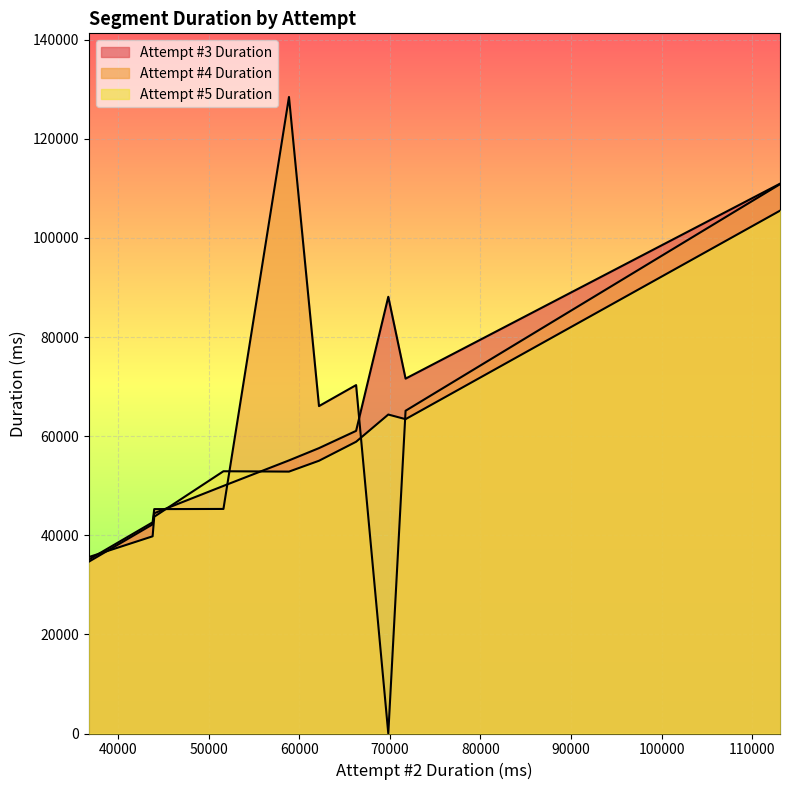

What value does the Attempt #4 Duration series have at 1-7?

35093